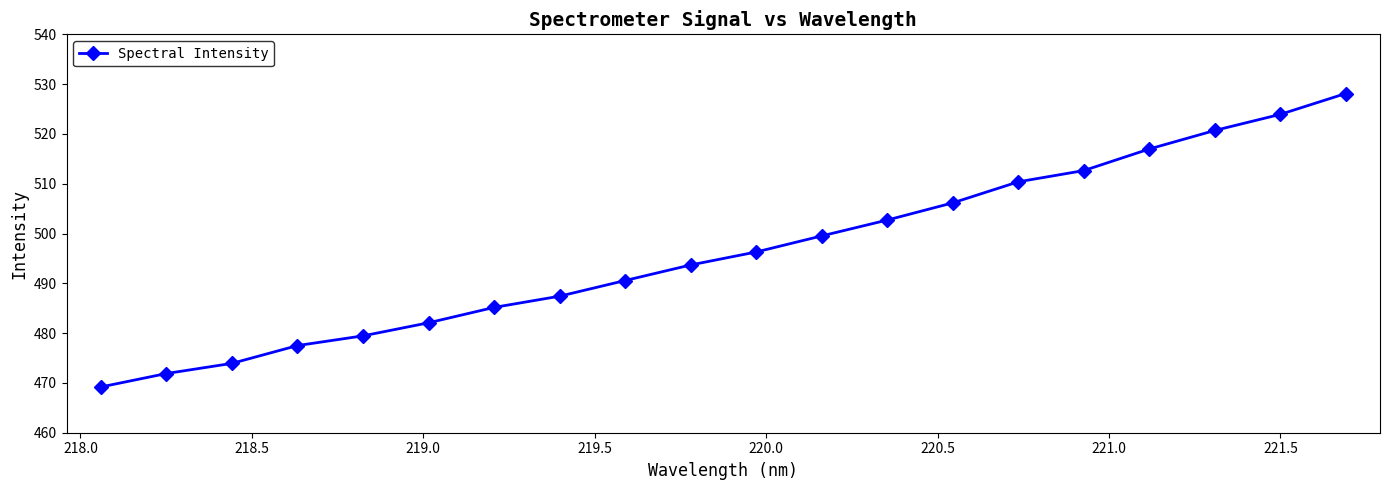

True or false: there are more than 1 points higher than both neighbors.

False